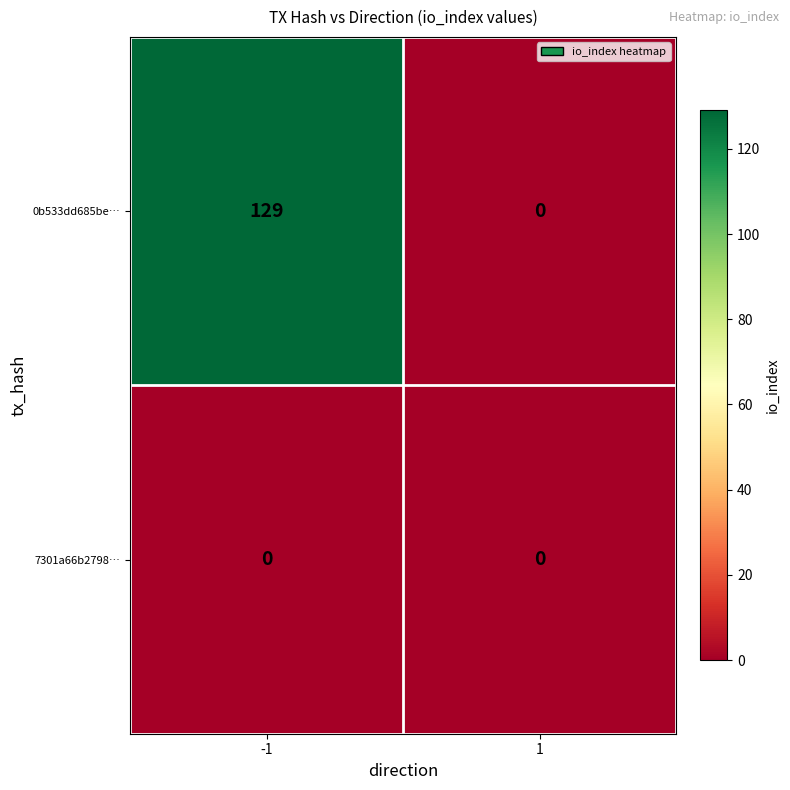

How many series are shown in this chart?

2